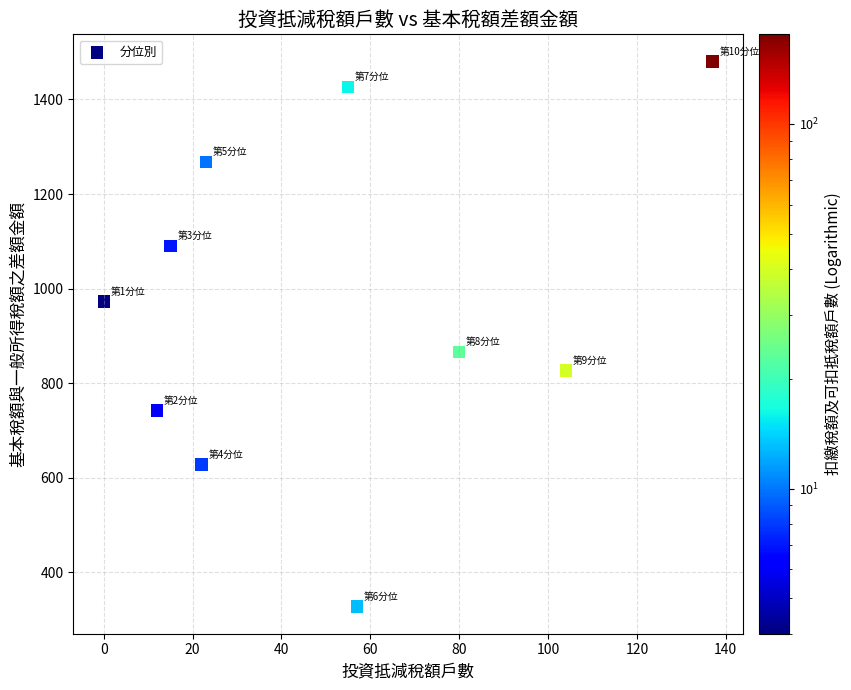

What is the range of Y values (max minus min)?

1152